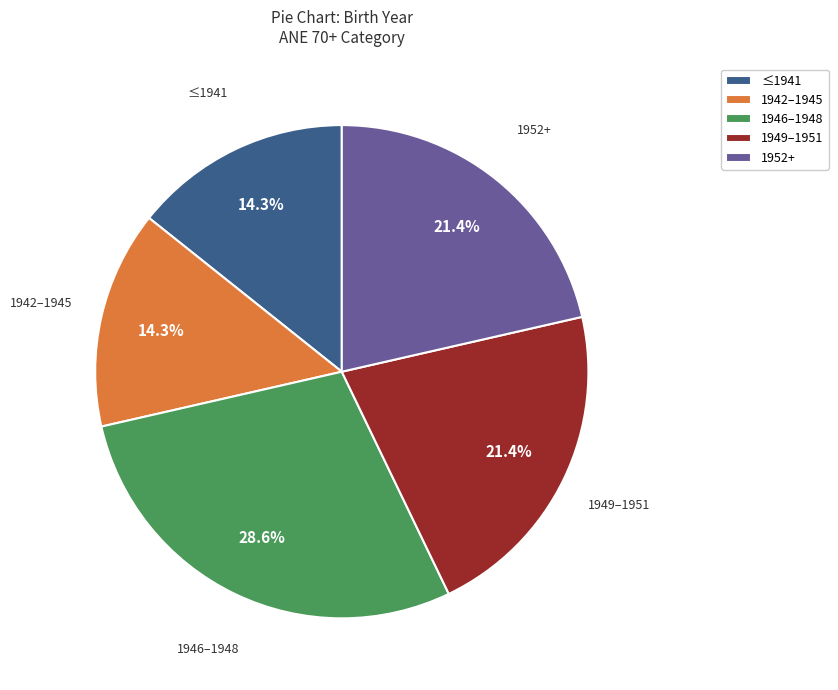

Approximately how many times larger is the value at 1942–1945 compared to 1946–1948?

0.5